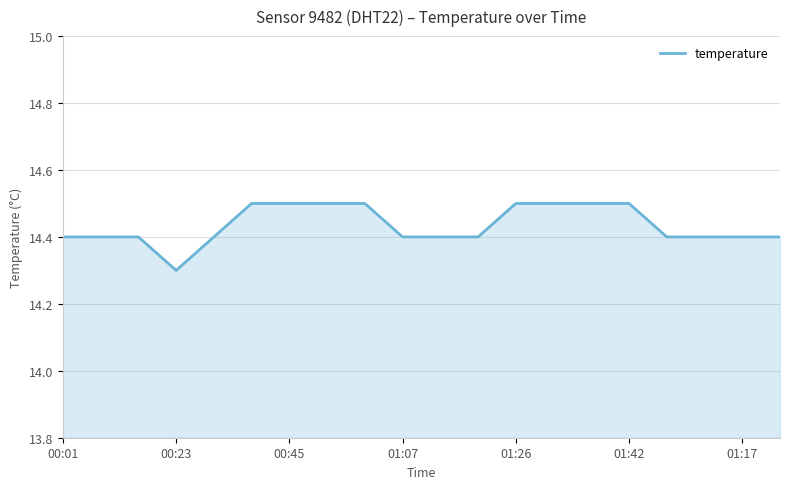

What is the minimum value shown in the chart?

14.3